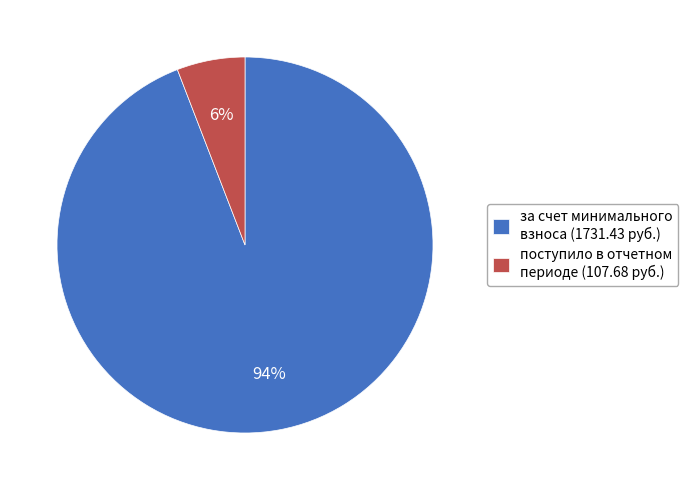

Count the number of slices in the pie.

2